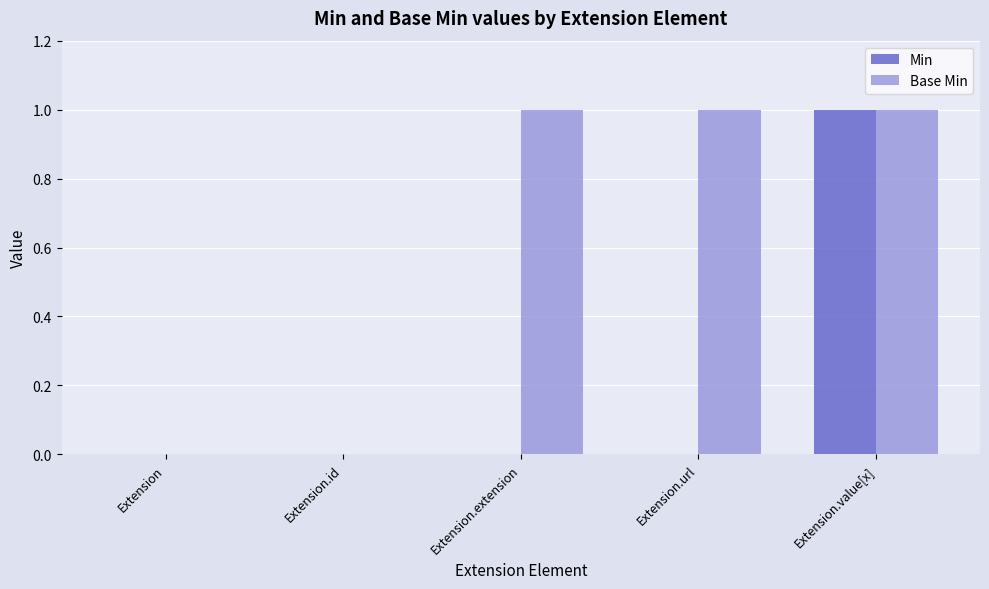

Between Extension.url and Extension.value[x], which series saw the biggest shift?

Min